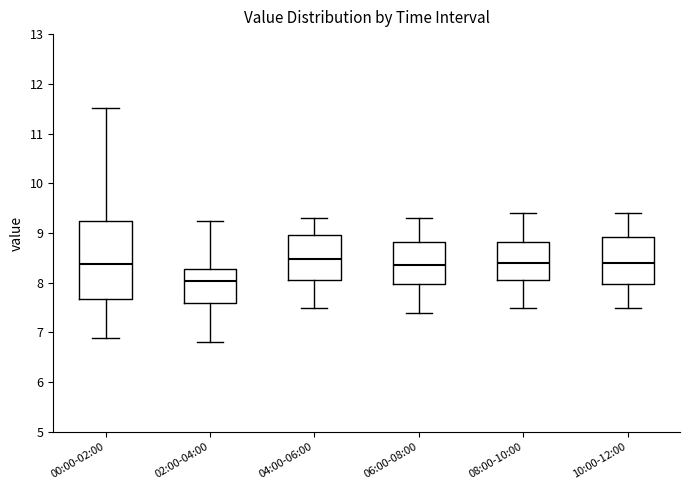

Which box is the tallest, from its lower edge to its upper edge?

00:00-02:00